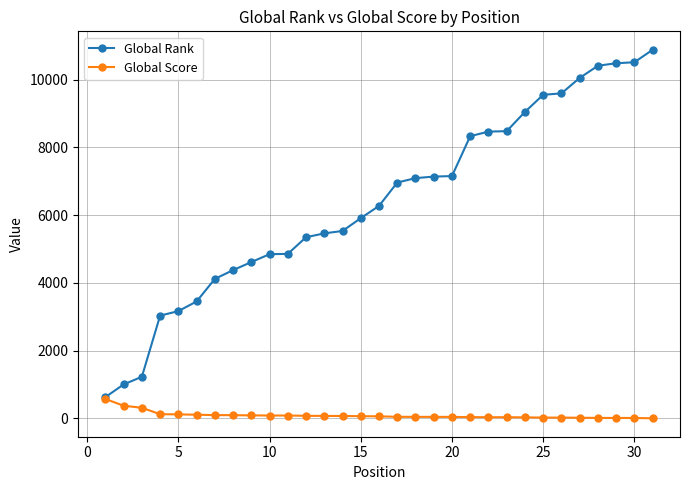

At how many categories does at least one series exceed 2562?

28